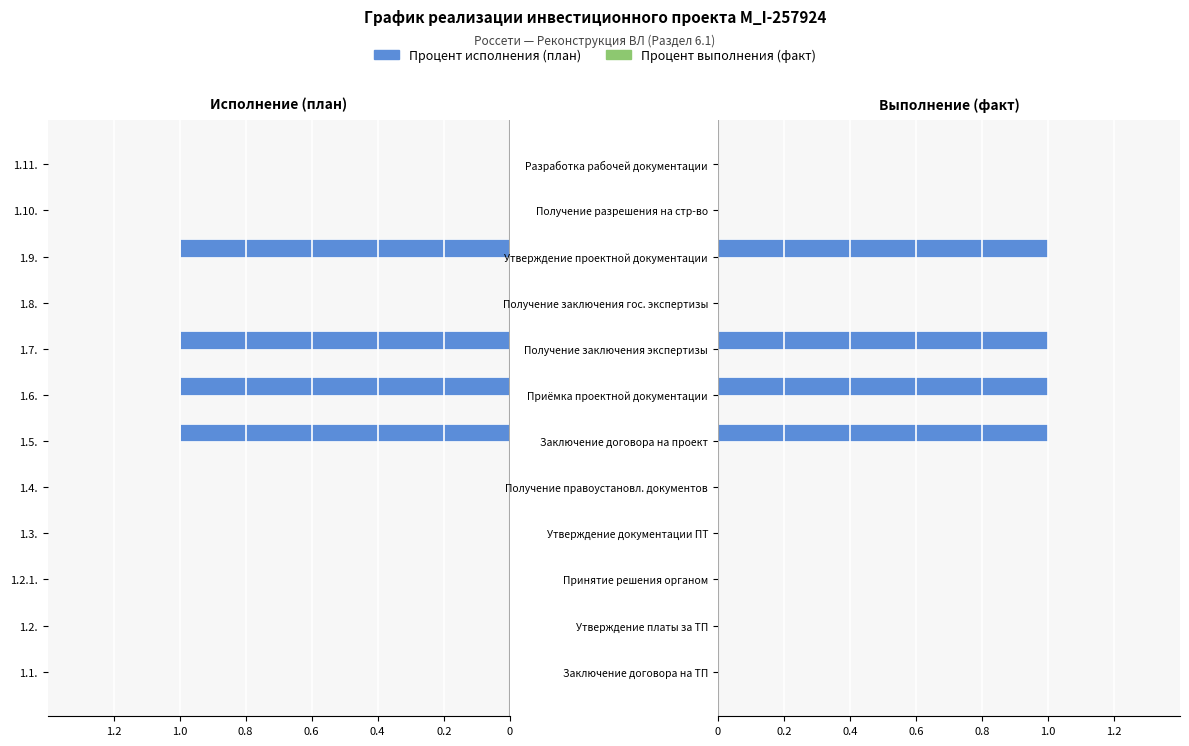

How many groups of bars are there?

12